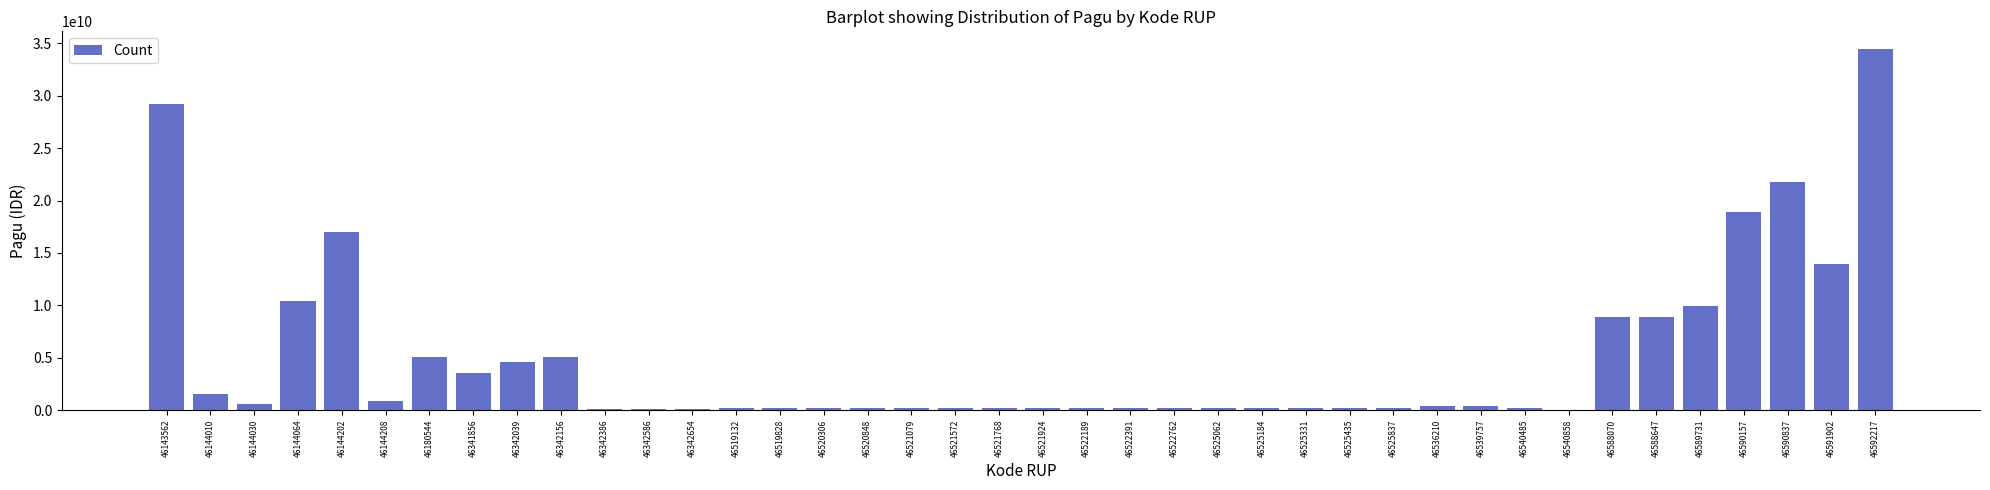

Is it true that the value at 46143562 is 42434027060?

False